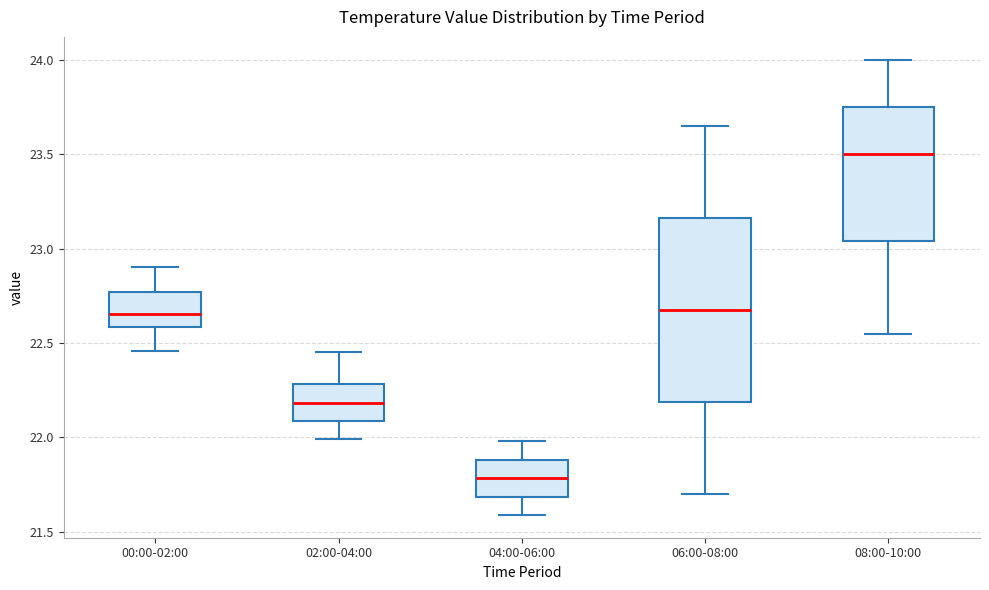

Which box is the tallest, from its lower edge to its upper edge?

06:00-08:00